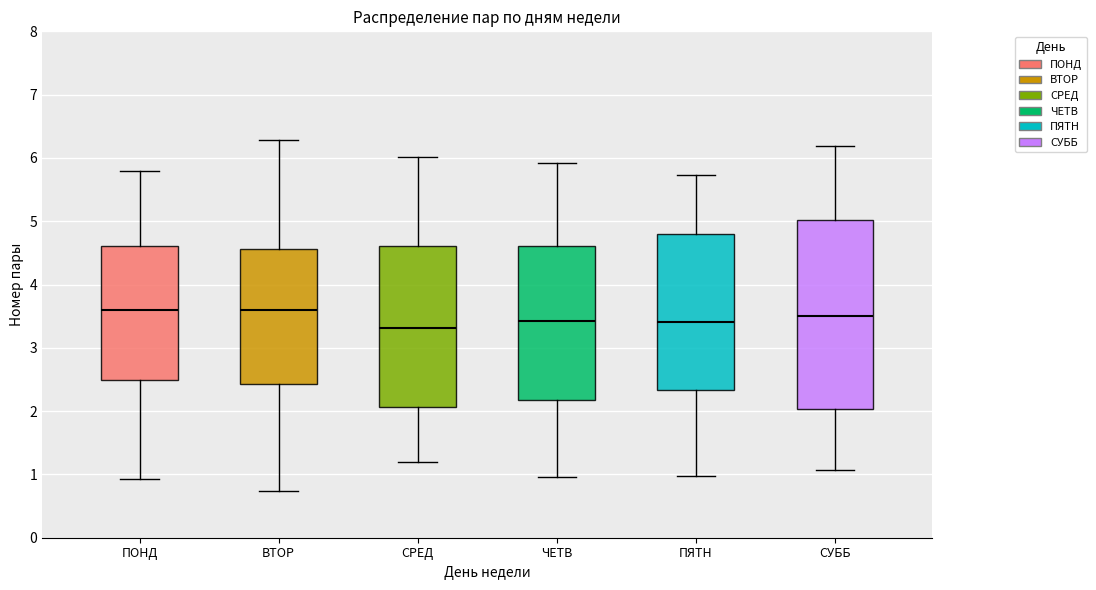

Where is the upper edge of the box for ВТОР on the y-axis? The values are not printed on the chart, so give them approximately, as read against the axis.

4.6